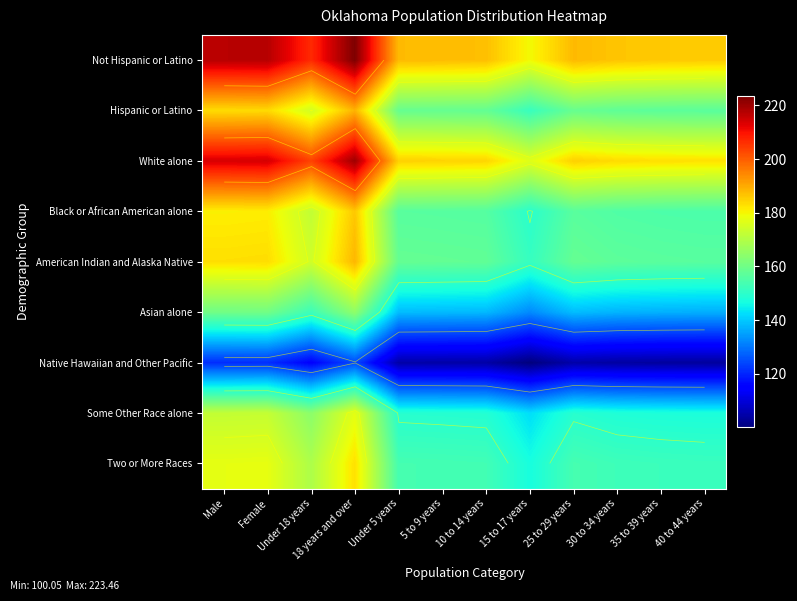

The Two or More Races series shows 153.7 at 25 to 29 years. True or false?

True